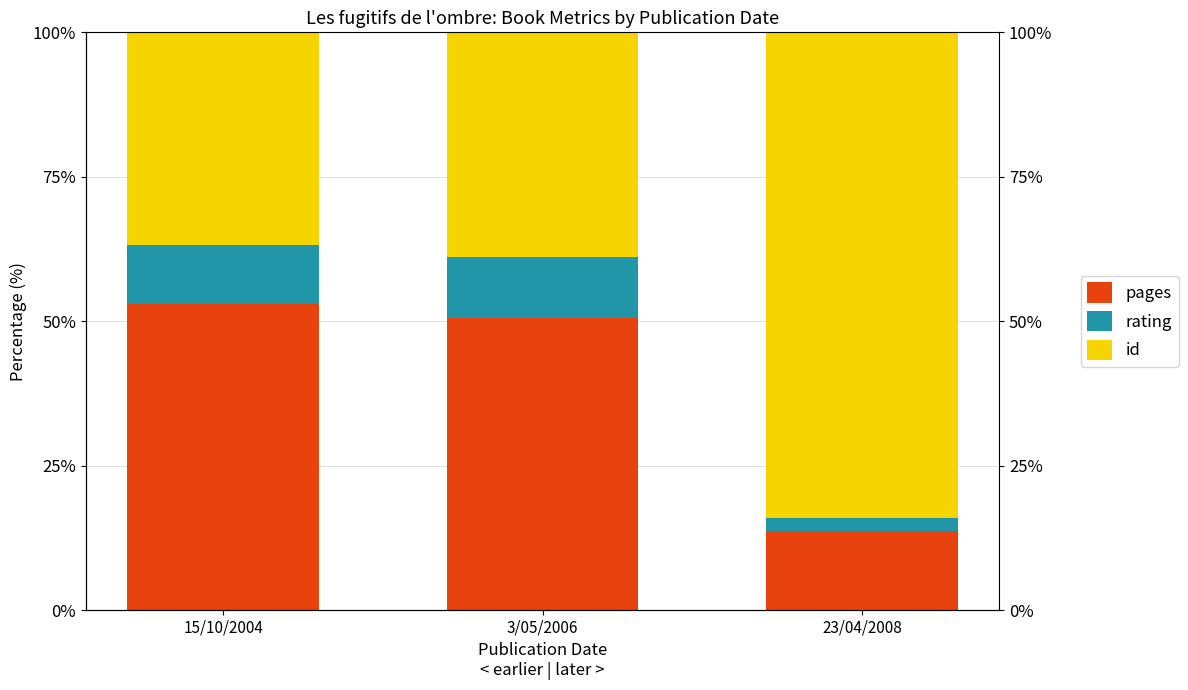

List the labels in order of pages value, smallest first.

23/04/2008, 3/05/2006, 15/10/2004